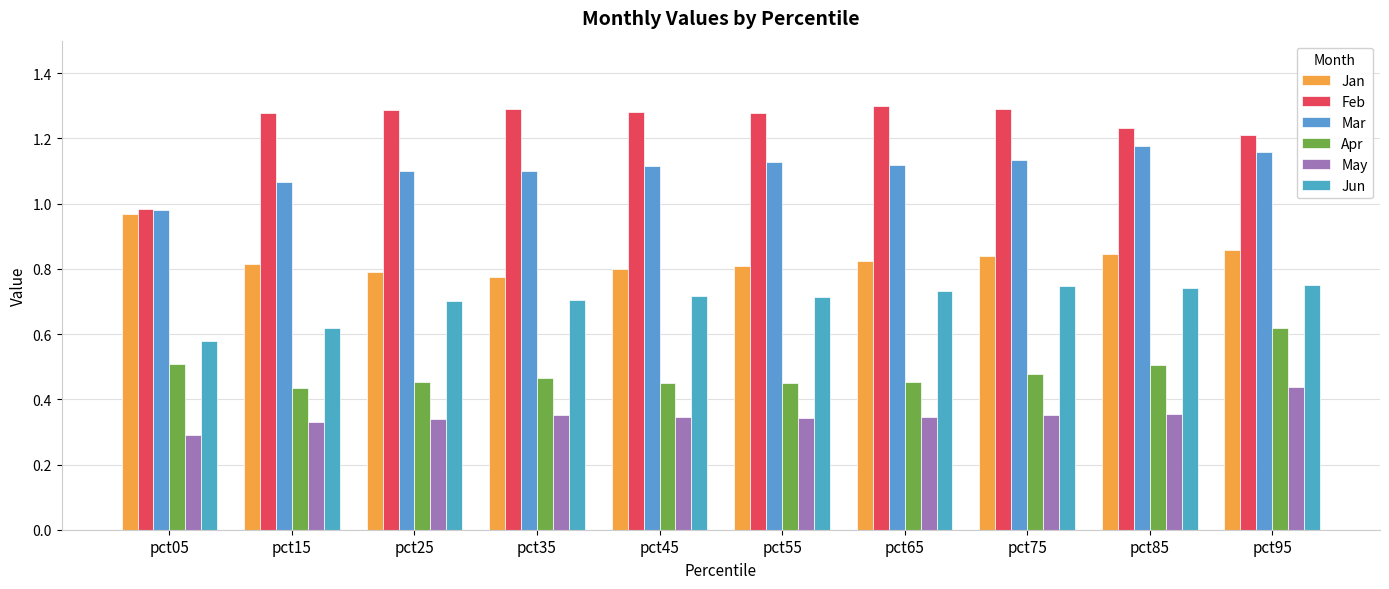

At pct65, list the series in order from largest to smallest.

Feb, Mar, Jan, Jun, Apr, May